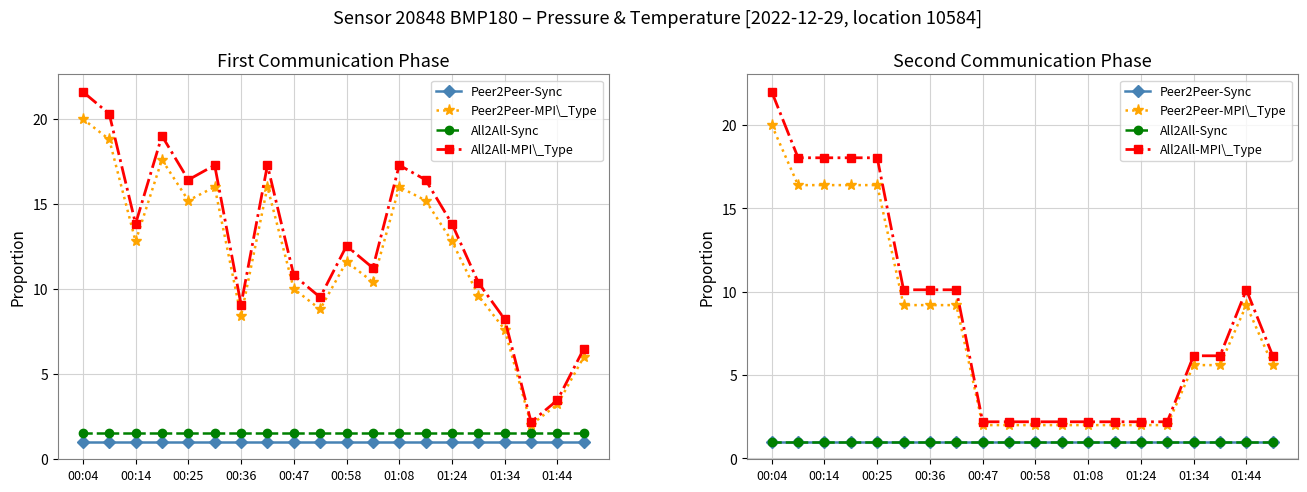

How many data points in All2All-MPI\_Type are above 6?

12